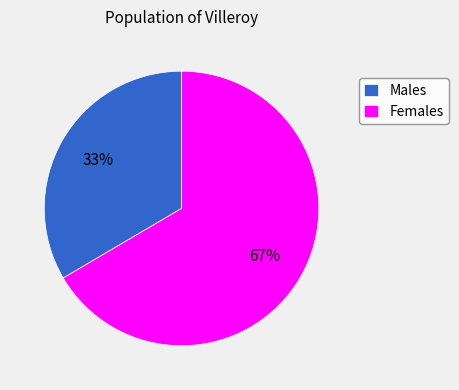

What is the ratio of the value at Females to the value at Males?

2.0